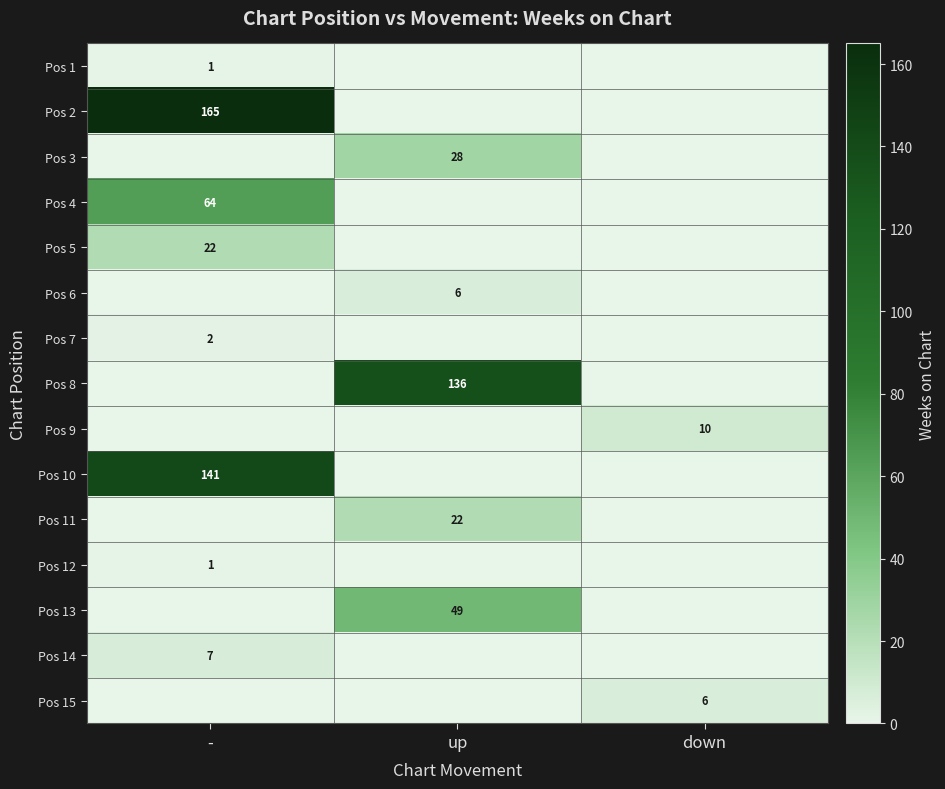

Is it true that Pos 10 equals 141 at -?

True